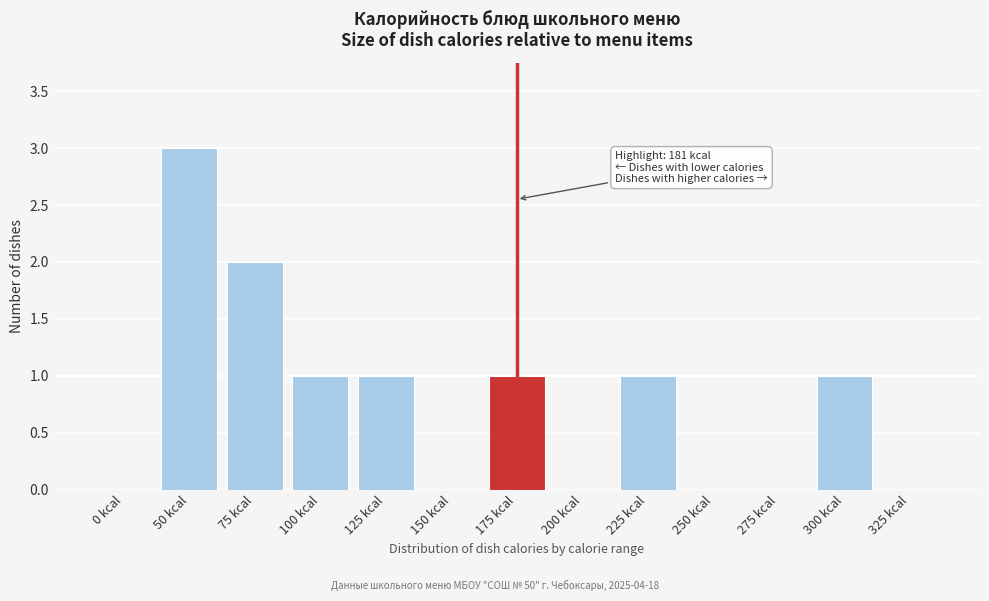

Reading right to left, list all the values displayed in this chart.

325 kcal=0	300 kcal=1	275 kcal=0	250 kcal=0	225 kcal=1	200 kcal=0	175 kcal=1	150 kcal=0	125 kcal=1	100 kcal=1	75 kcal=2	50 kcal=3	0 kcal=0